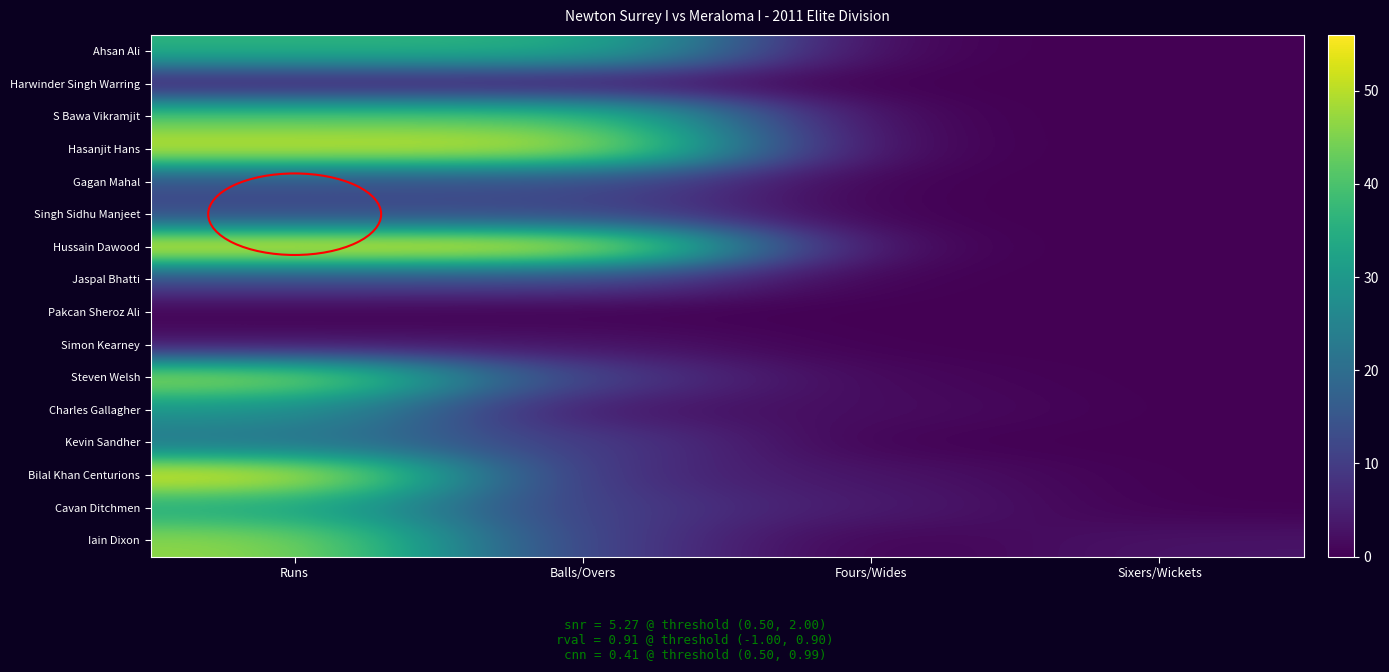

What is the maximum value shown in the chart?

56